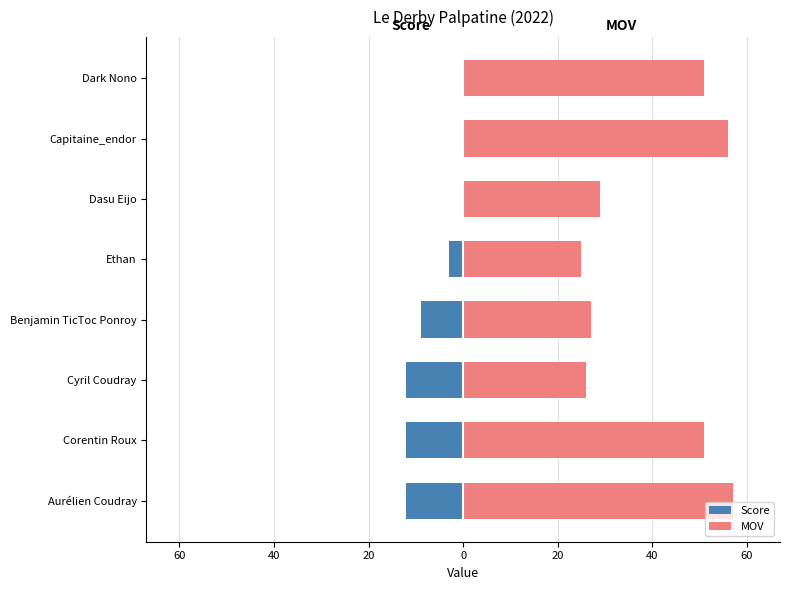

Count the number of categories in the chart.

8